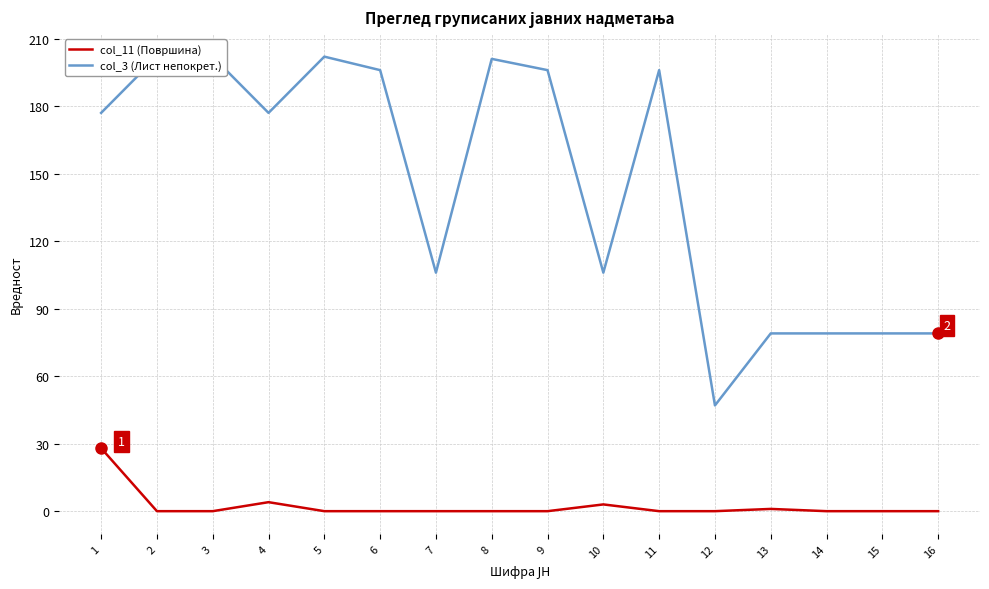

Is it true that col_11 (Површина) equals 1 at 10?

False